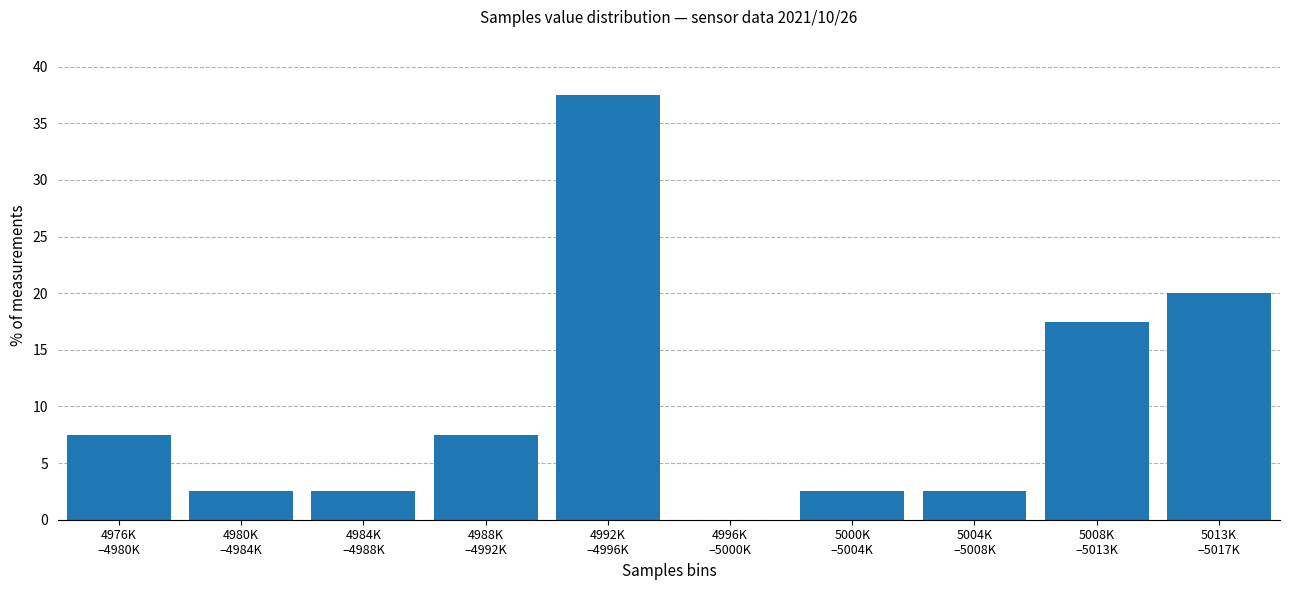

What is the greatest value displayed?

37.5